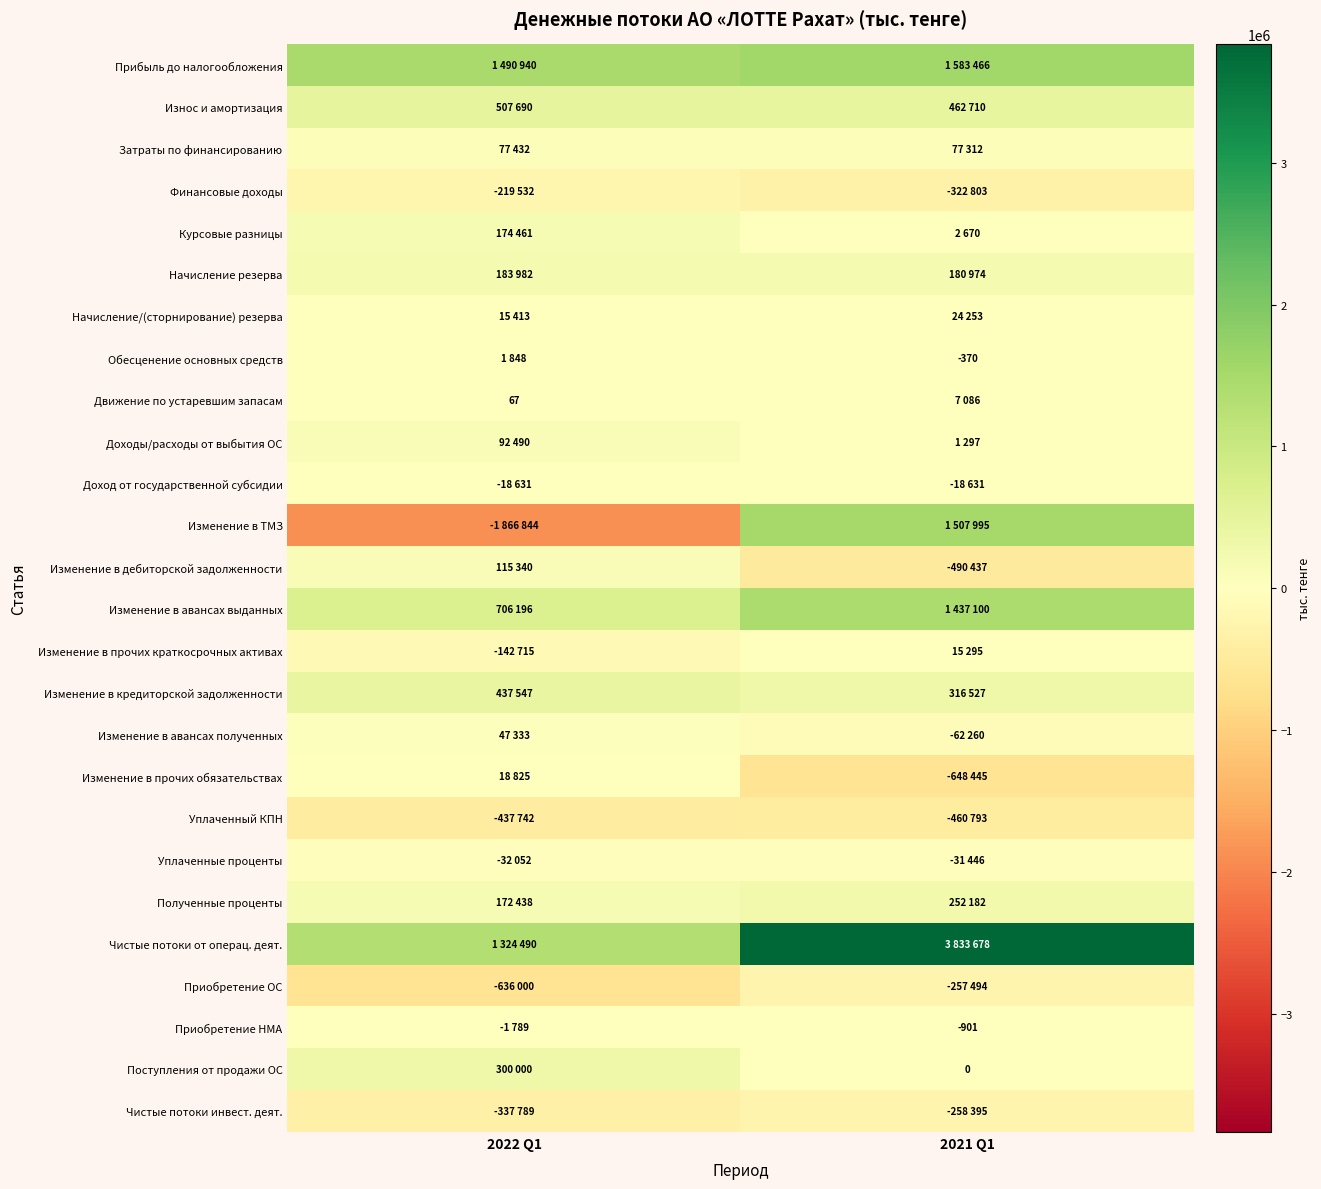

Is it true that Обесценение основных средств equals -574 at 2021 Q1?

False